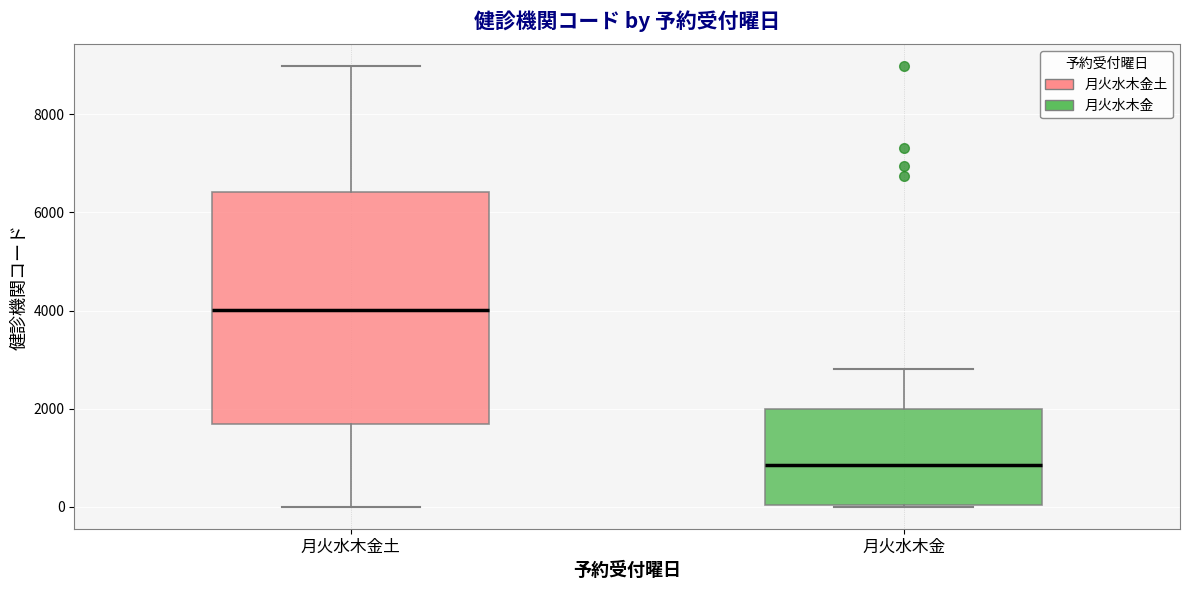

Comparing the boxes themselves (not the whiskers), which one is the tallest?

月火水木金土